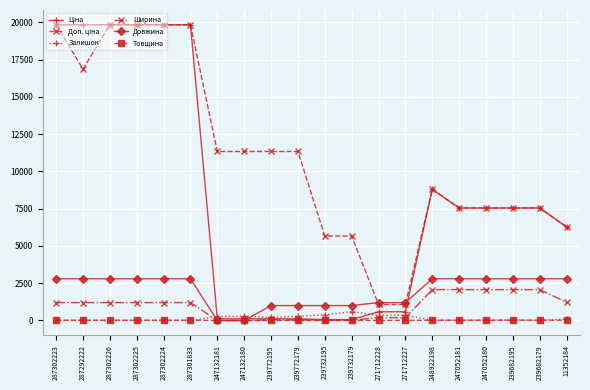

What is the difference between the second highest and minimum values in the Ширина series?

2070.0